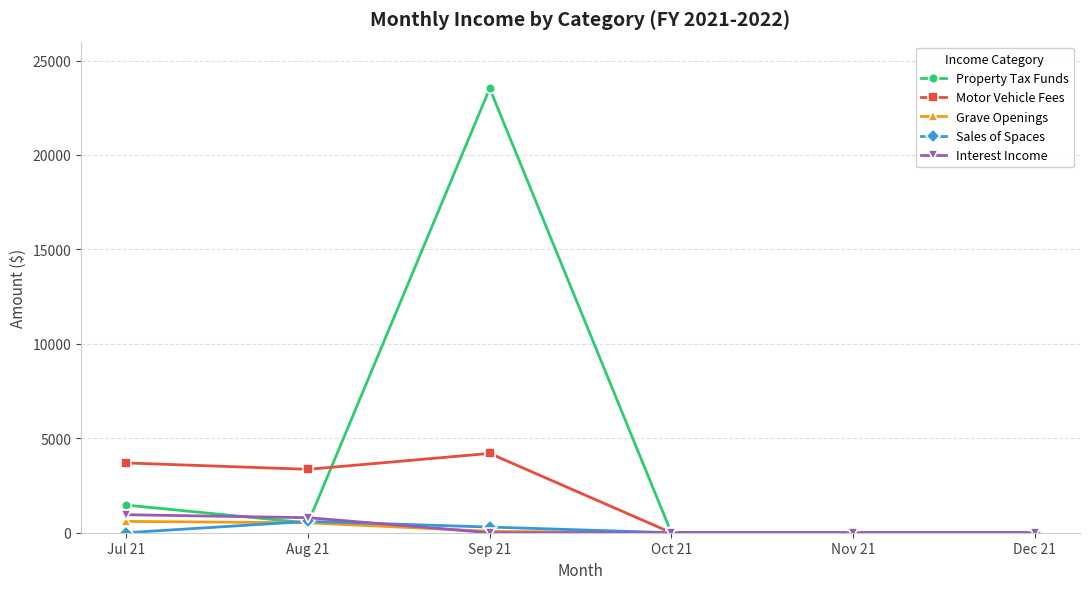

True or false: Property Tax Funds has a value of 9049.7 at Nov 21.

False